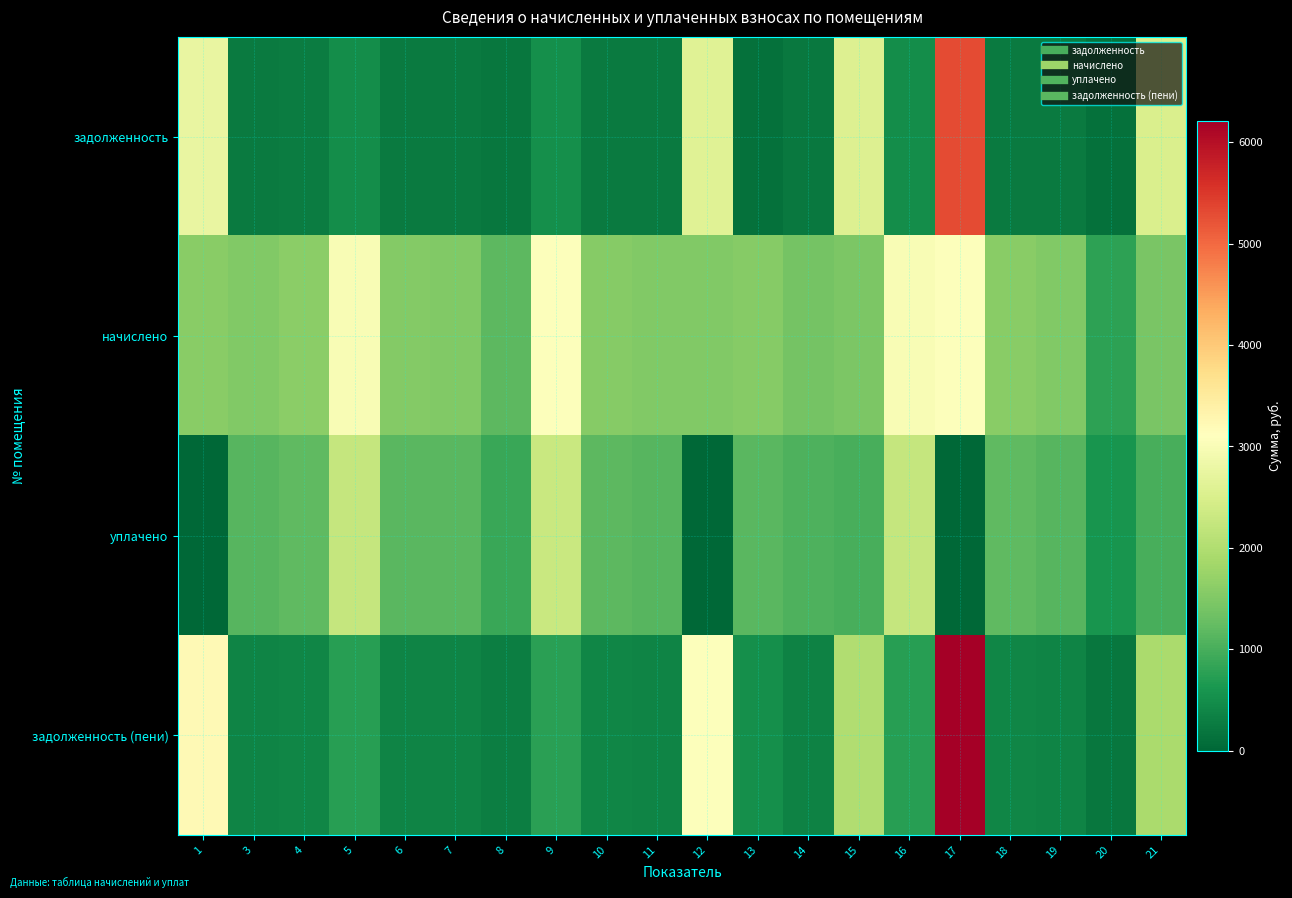

What is the maximum value shown in the chart?

6210.0